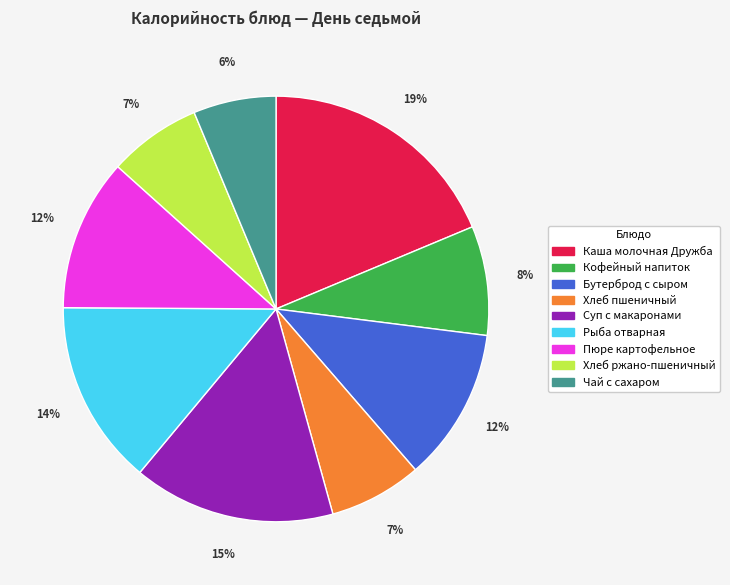

Is the sum of Хлеб пшеничный and Суп с макаронами greater than half?

No